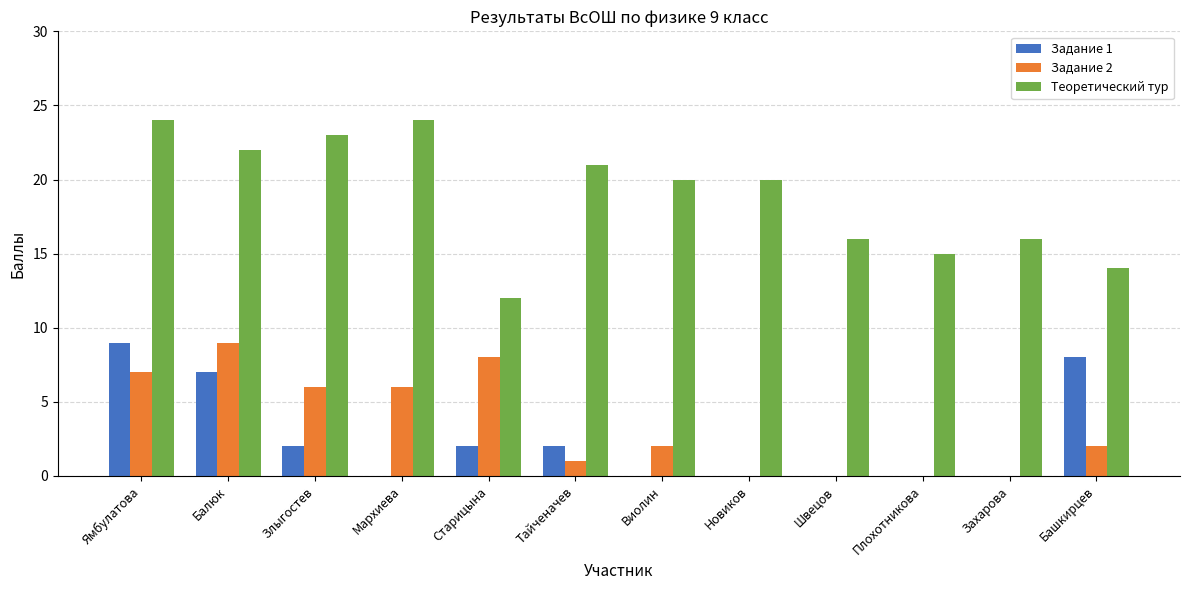

Where is Теоретический тур nearest to the value 18?

Виолин